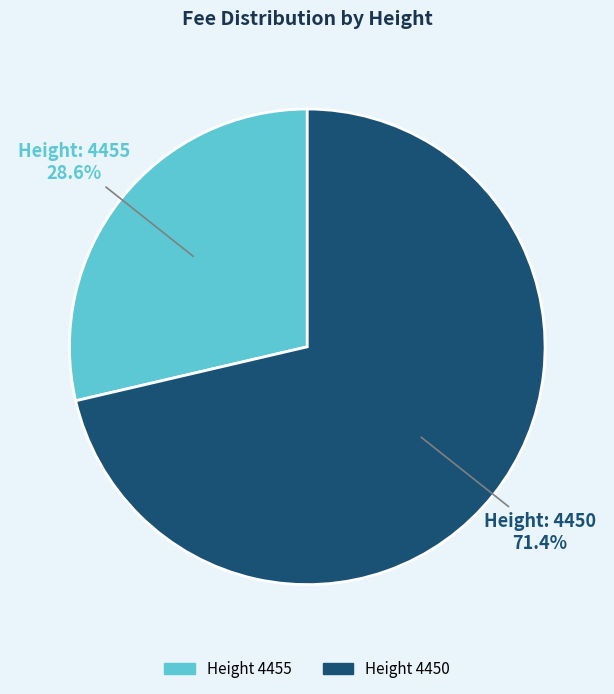

What portion of the pie excludes Height 4455?

71.4%